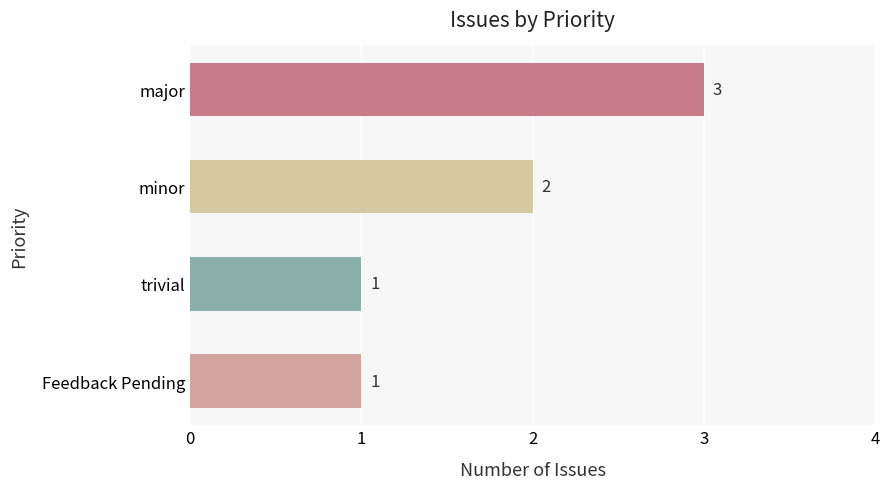

What is the sum of all values?

7